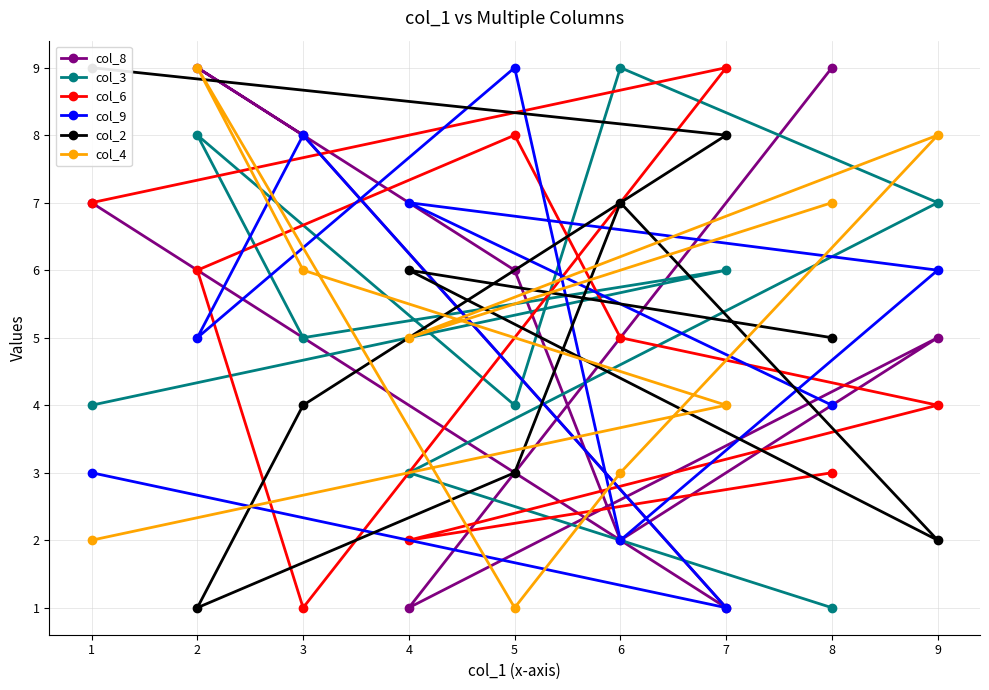

Reading left to right, what are all the values shown in this chart?

col_8: 9	1	5	2	6	9	8	1	7
col_3: 1	3	7	9	4	8	5	6	4
col_6: 3	2	4	5	8	6	1	9	7
col_9: 4	7	6	2	9	5	8	1	3
col_2: 5	6	2	7	3	1	4	8	9
col_4: 7	5	8	3	1	9	6	4	2